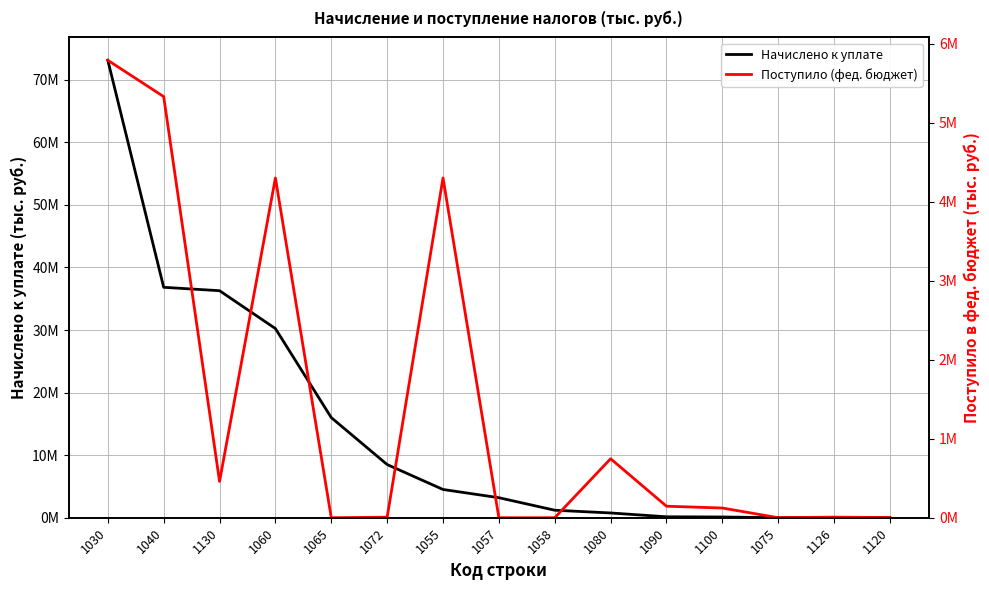

How many interior local valleys does the Поступило (фед. бюджет) series have?

3